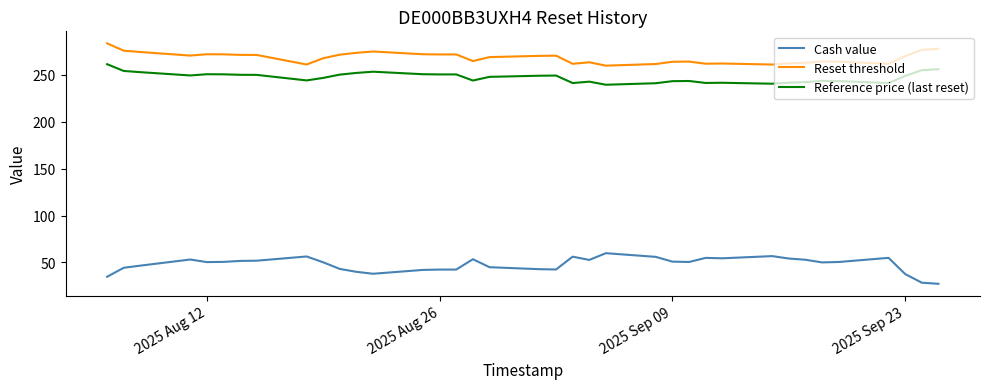

What is the difference between the maximum and minimum values in the Reset threshold series?

23.8